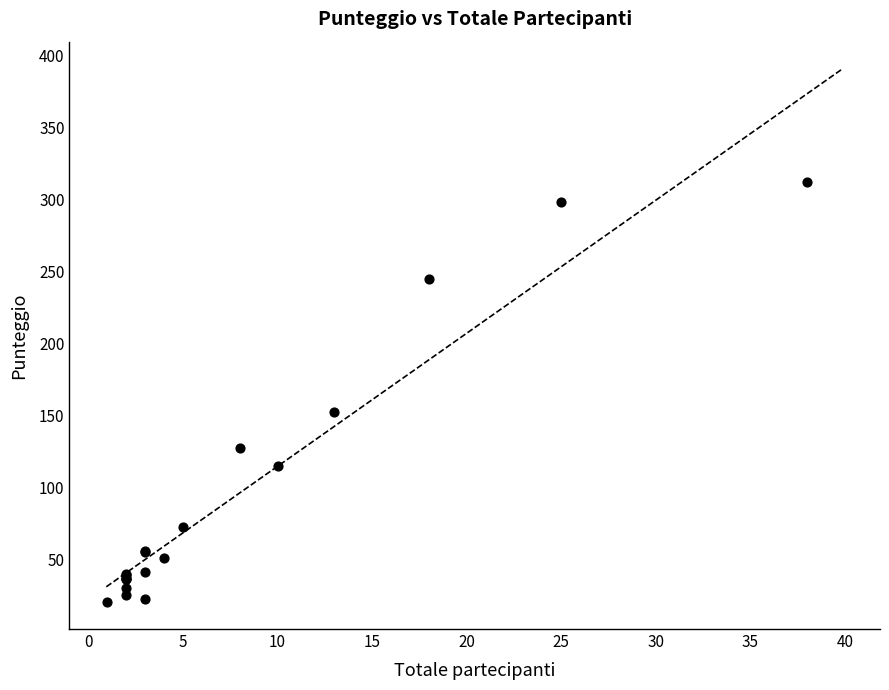

What Y value in the scatter plot is closest to 166?

152